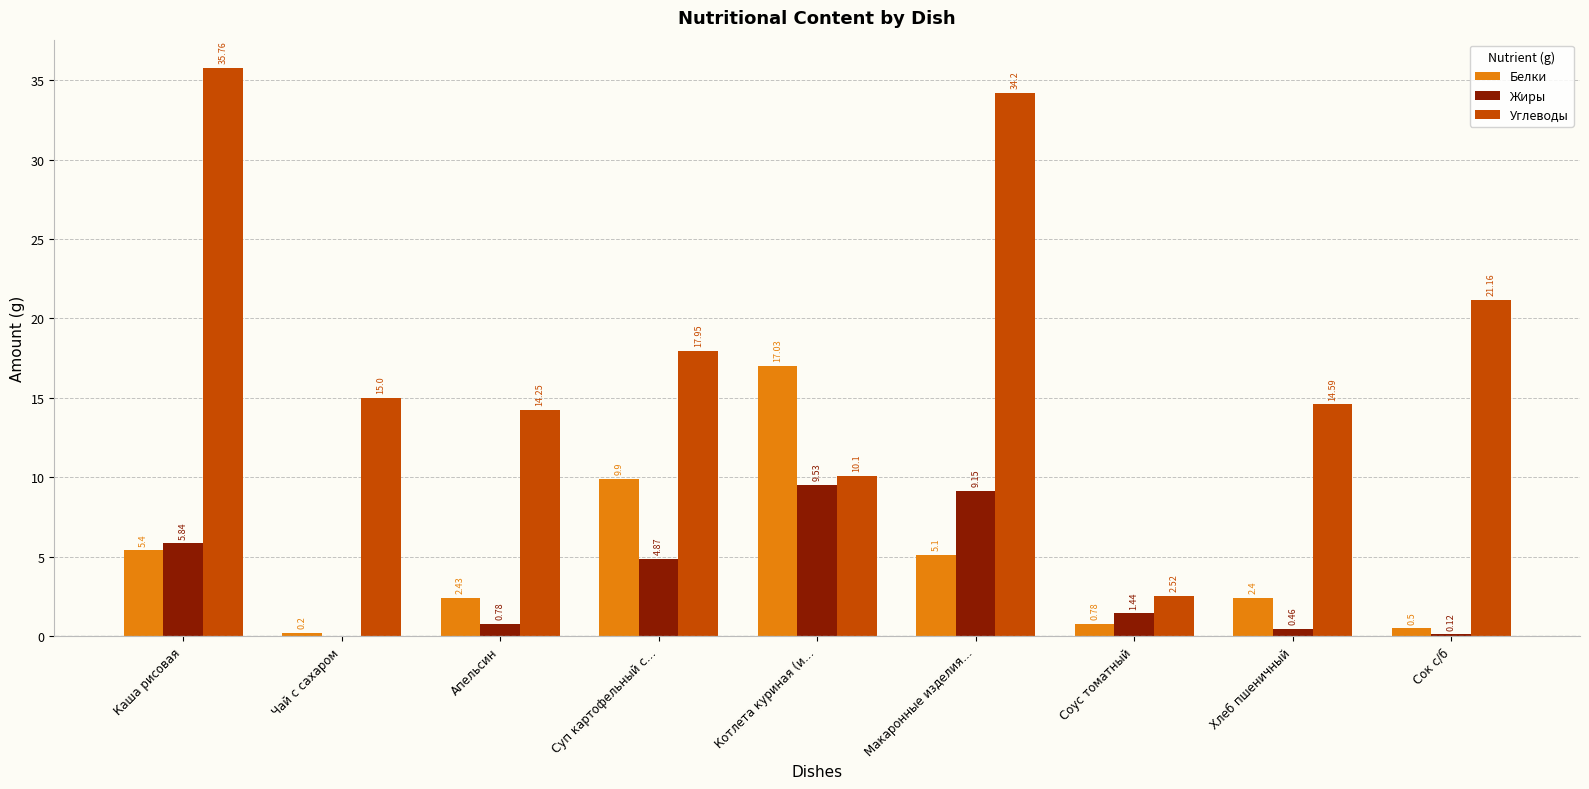

How many values in the Жиры series exceed 1?

5